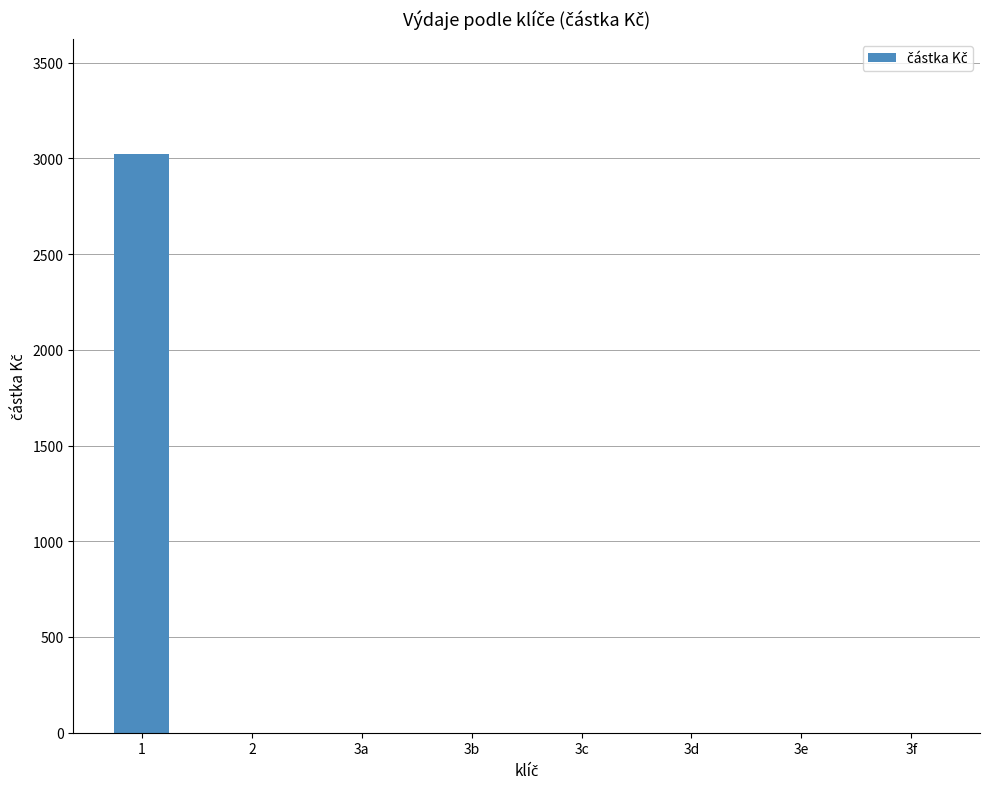

What is the greatest value displayed?

3020